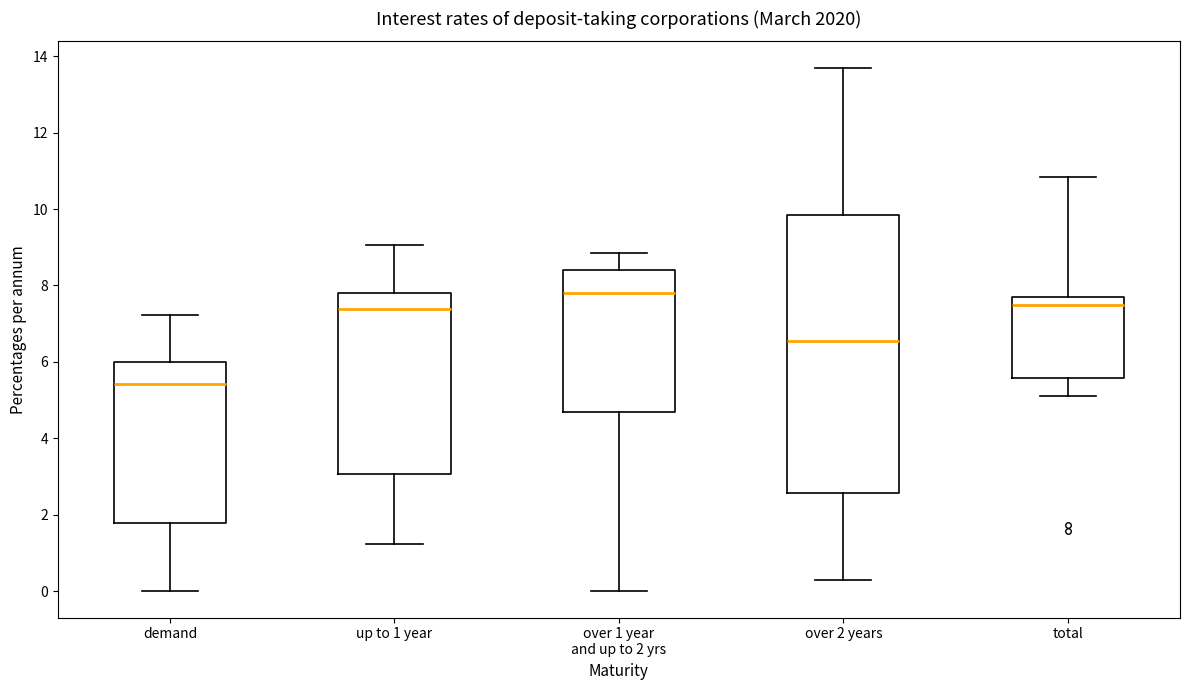

Comparing the boxes themselves (not the whiskers), which one is the tallest?

over 2 years